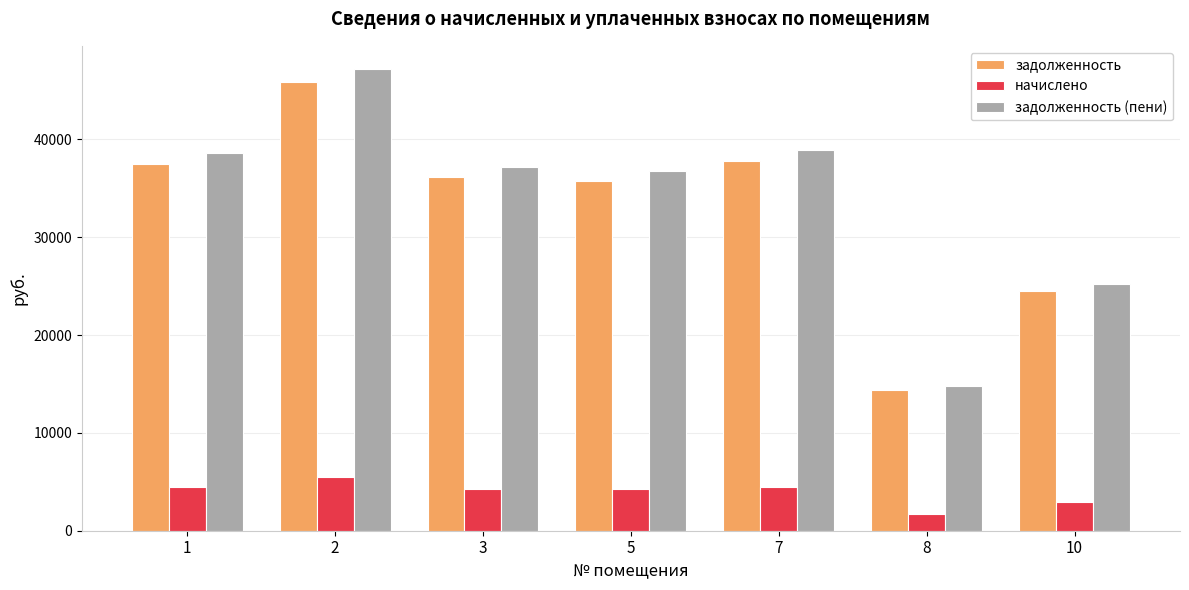

Are the bars grouped side by side (vs. stacked)?

Yes